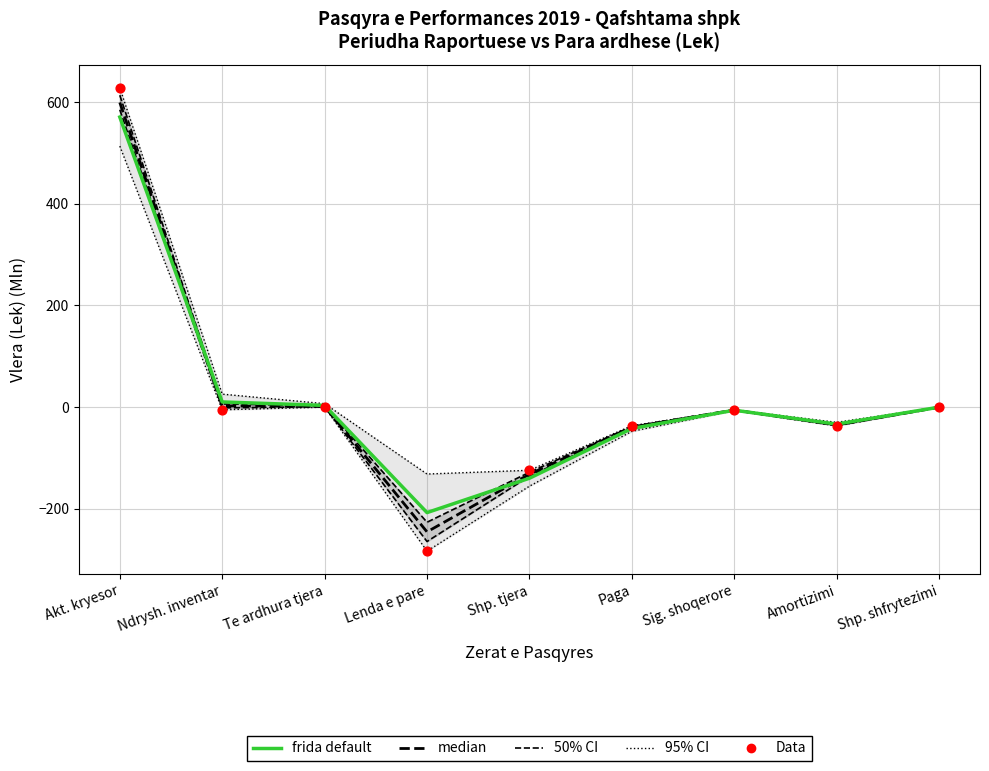

Which series contains the lowest Y value?

95% CI